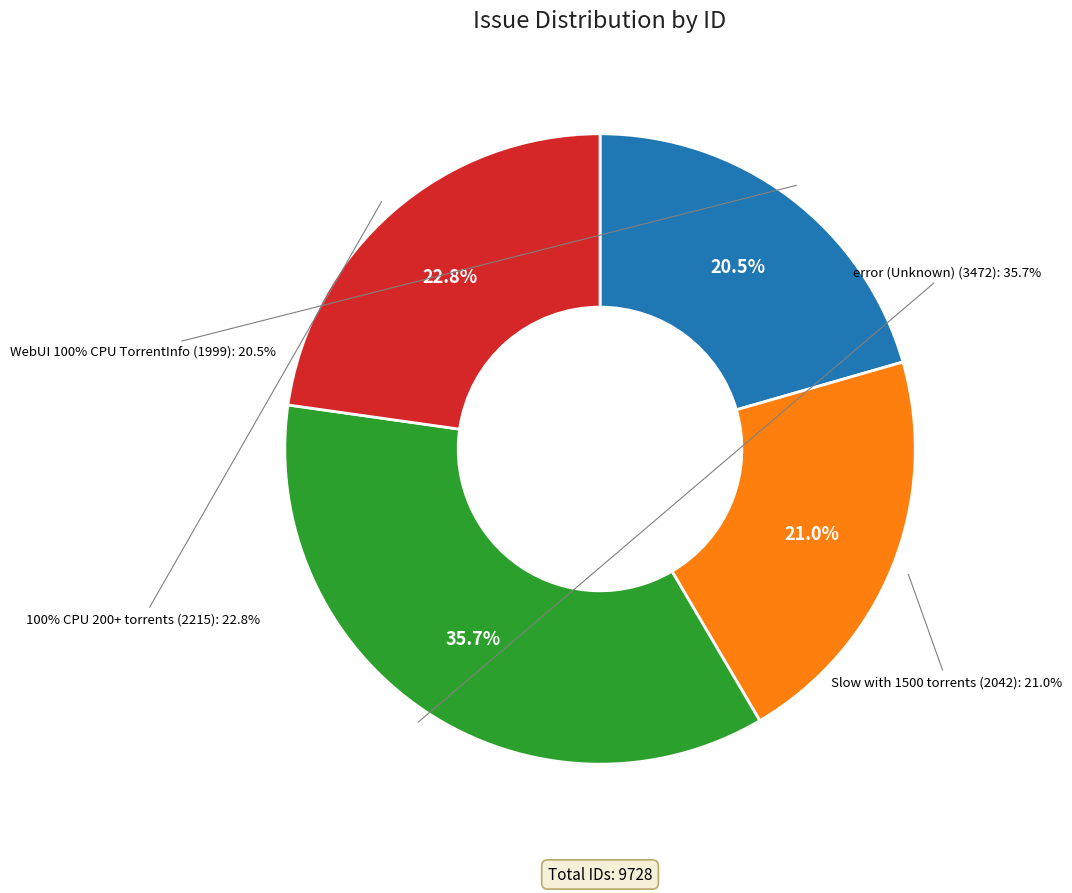

Count the number of slices in the pie.

4